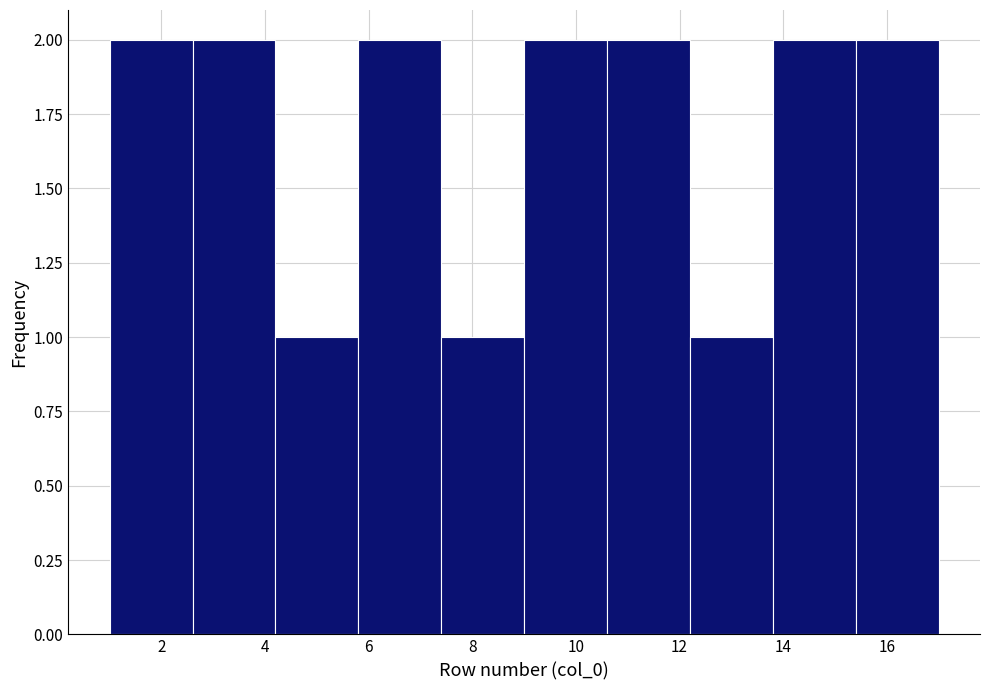

Reading left to right, list every bar in this chart as the range it spans on the x-axis followed by its height. The values are not printed on the chart, so give them approximately, as read against the axis.

1.0 to 2.6: 2
2.6 to 4.2: 2
4.2 to 5.8: 1
5.8 to 7.4: 2
7.4 to 9.0: 1
9.0 to 10.6: 2
10.6 to 12.2: 2
12.2 to 13.8: 1
13.8 to 15.4: 2
15.4 to 17.0: 2